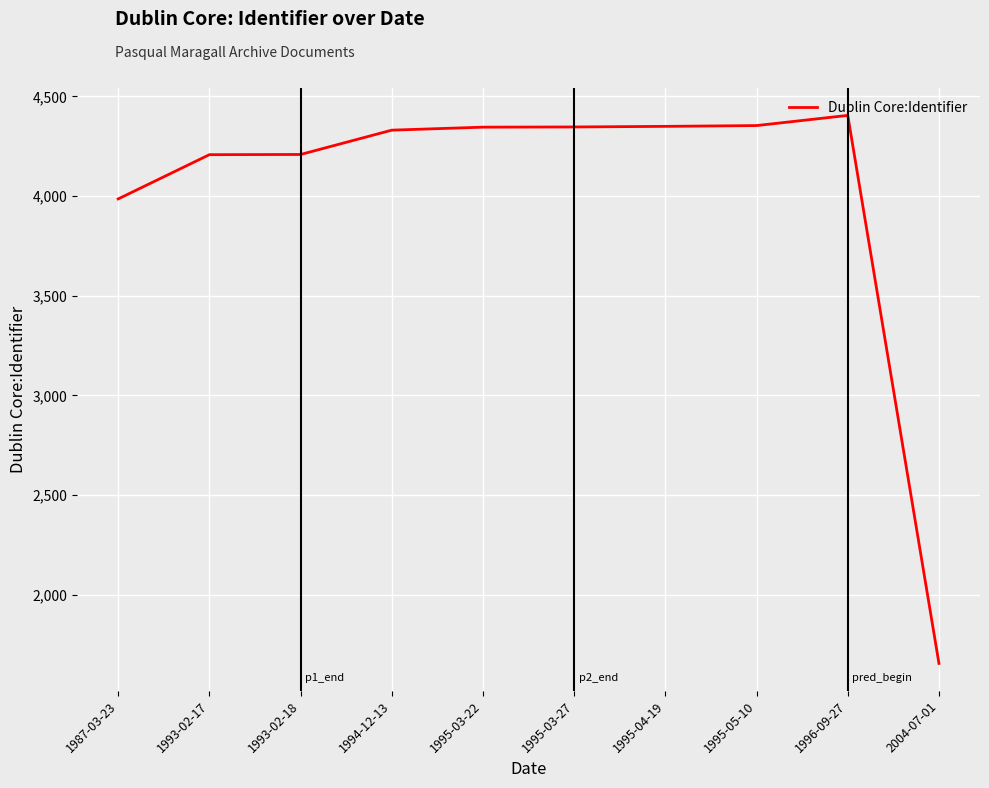

Which label corresponds to the smallest value in the chart?

2004-07-01